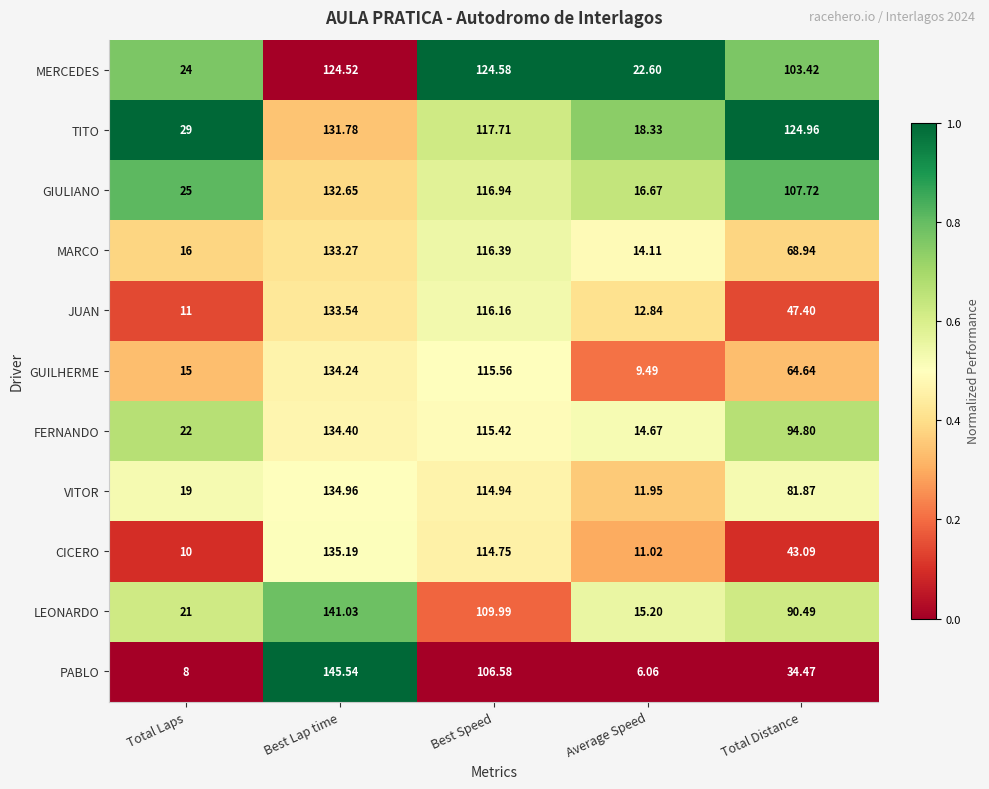

List the series in order of their peak value, highest first.

PABLO, LEONARDO, CICERO, VITOR, FERNANDO, GUILHERME, JUAN, MARCO, GIULIANO, TITO, MERCEDES